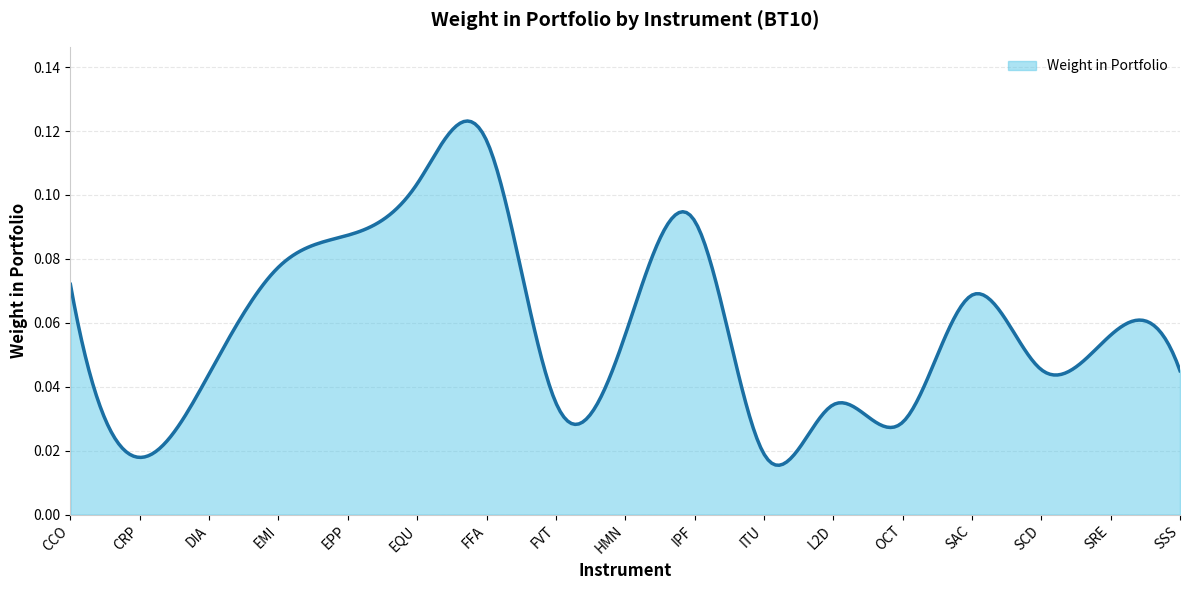

Does the chart have visible grid lines?

Yes